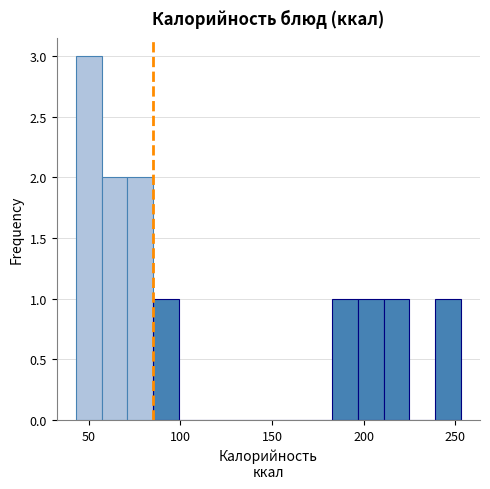

Read against the x-axis, roughly where is the centre of the tallest bar?

50